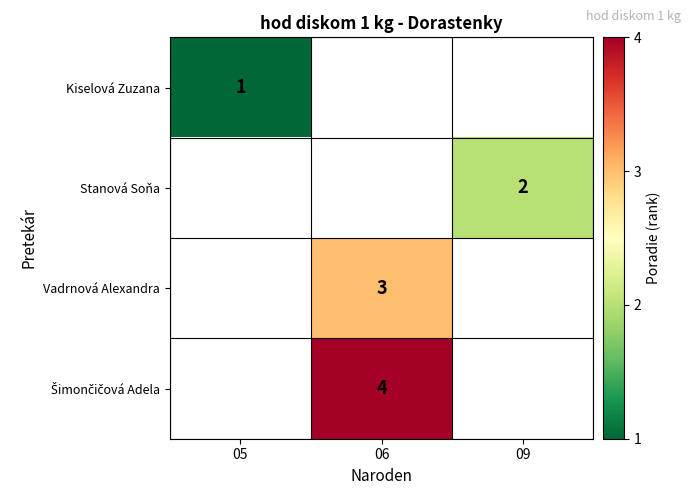

The Stanová Soňa series shows 0.6 at 09. True or false?

False